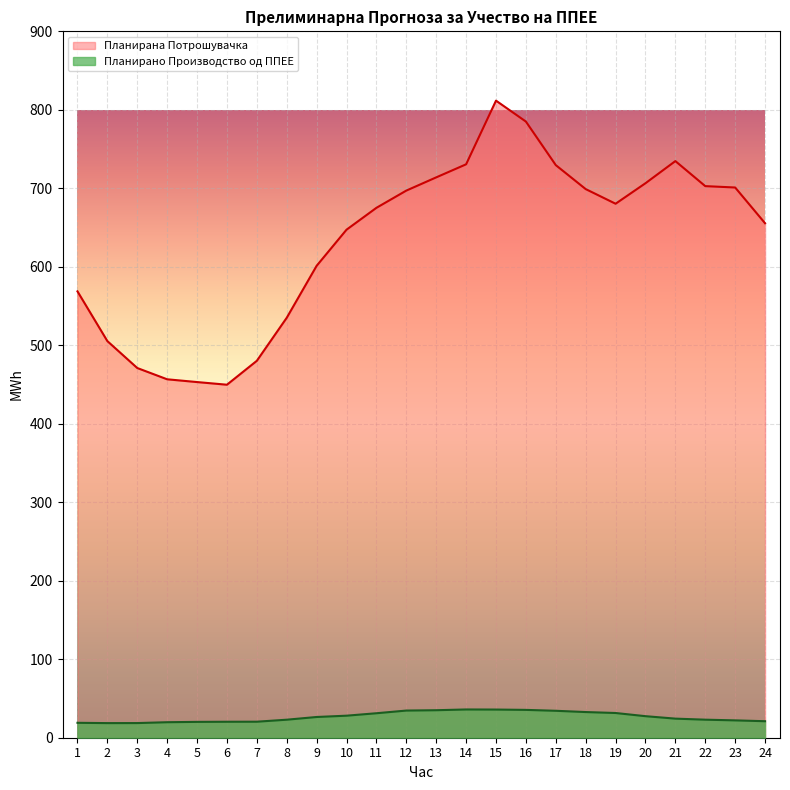

What is the lowest value of the Планирана Потрошувачка series?

449.8